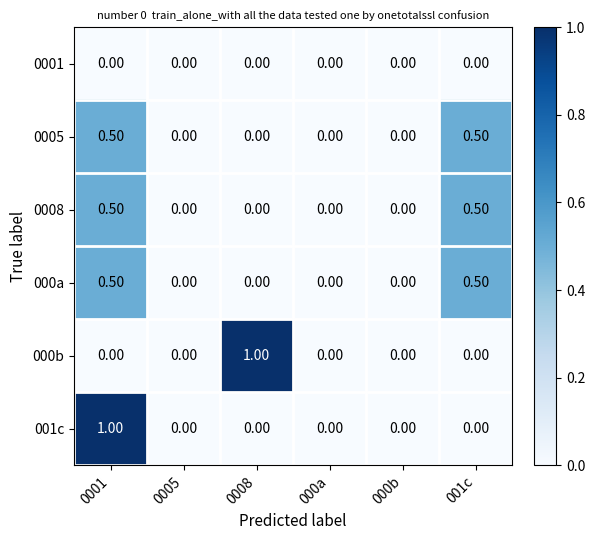

What is the total value across all series at 001c?

1.5